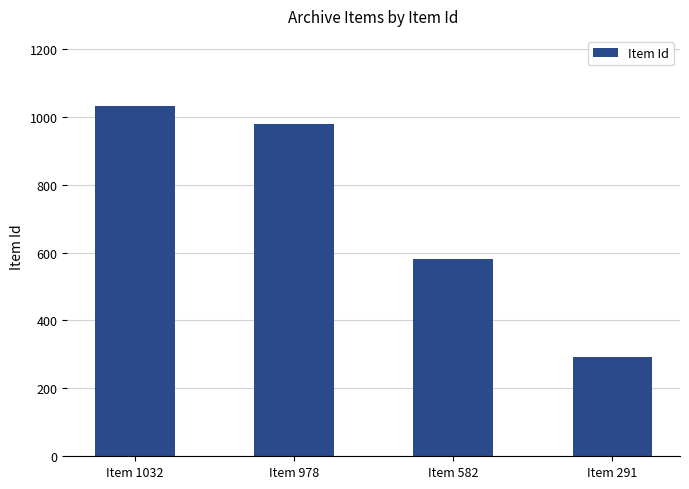

Are the bars horizontal?

No